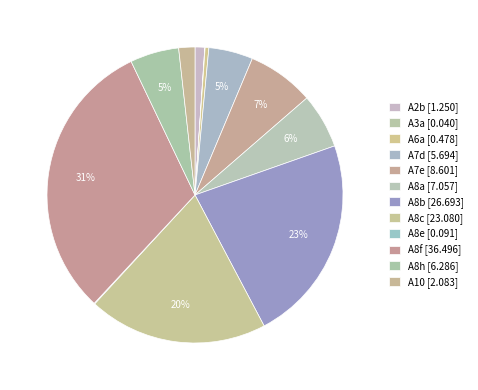

Which slice is the largest?

A8f